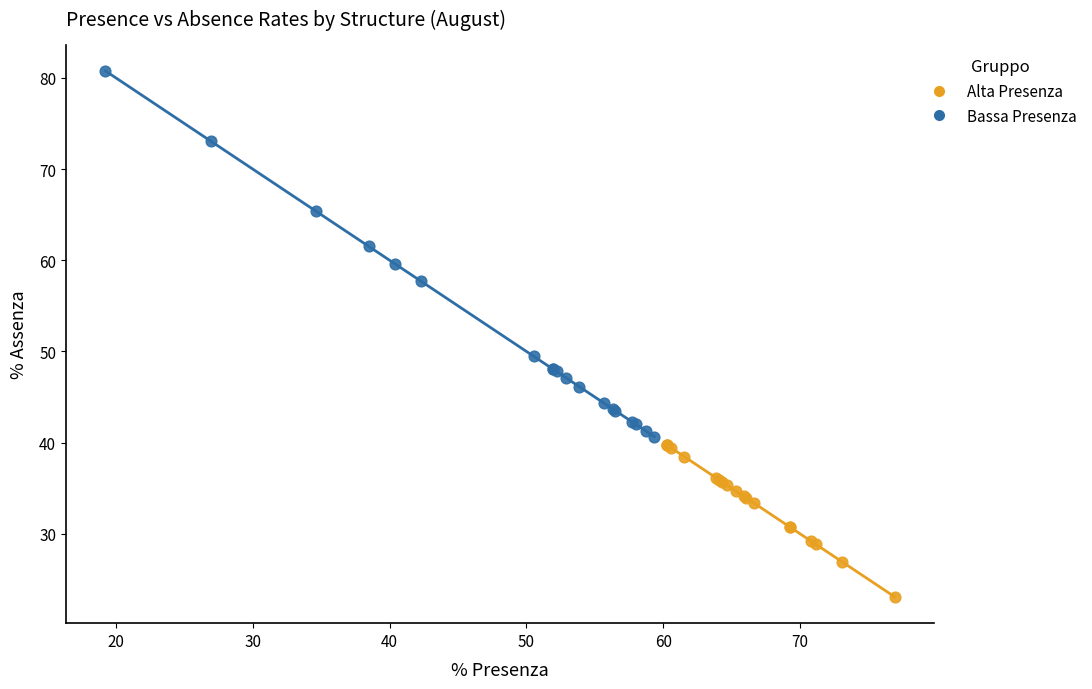

Which series has the largest Y range (max minus min)?

Bassa Presenza